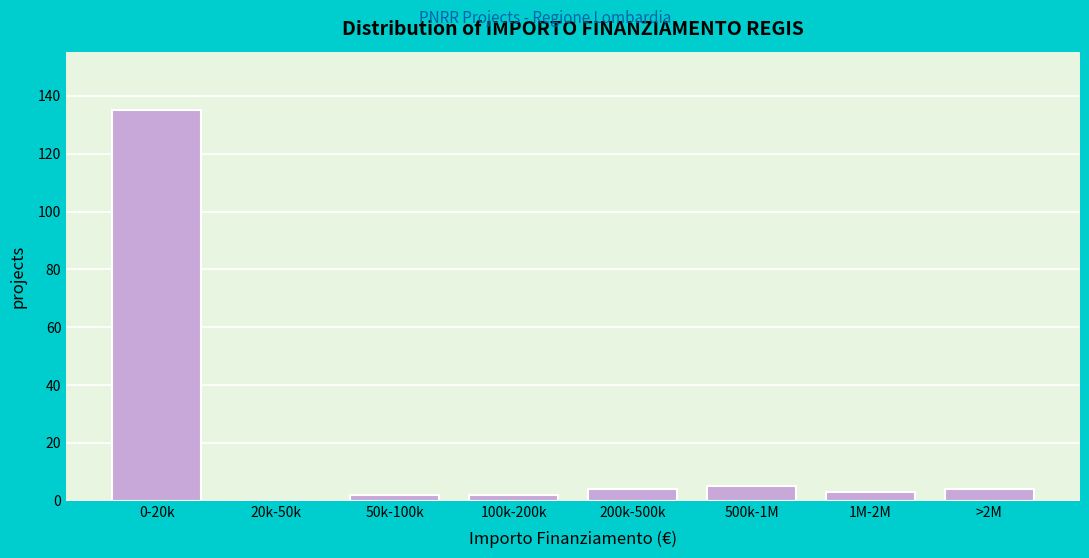

Reading left to right, what are all the values shown in this chart?

0-20k=135	20k-50k=0	50k-100k=2	100k-200k=2	200k-500k=4	500k-1M=5	1M-2M=3	>2M=4